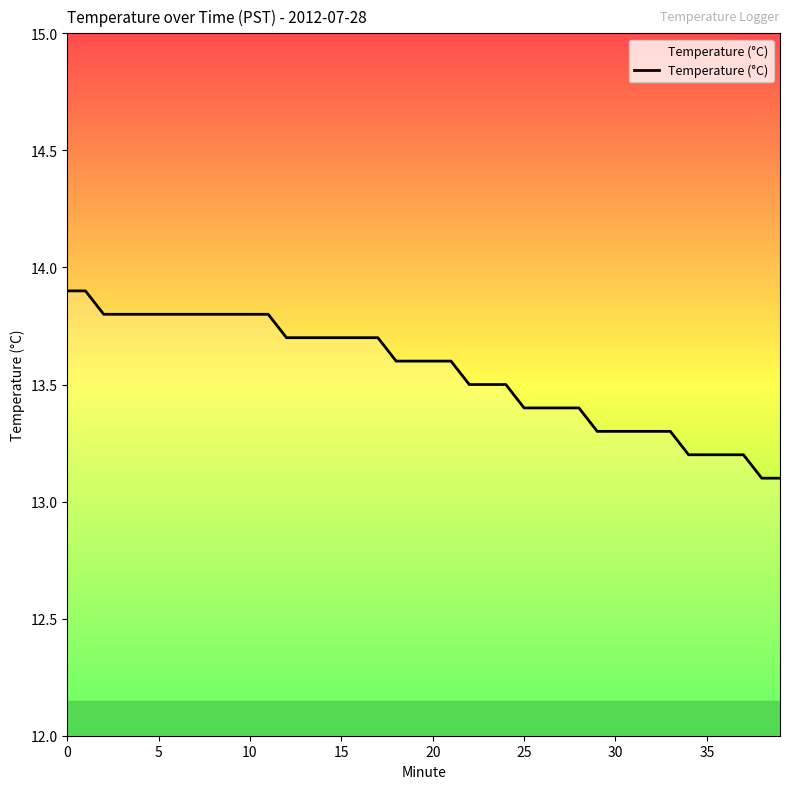

What is the difference between the maximum and minimum values?

0.8